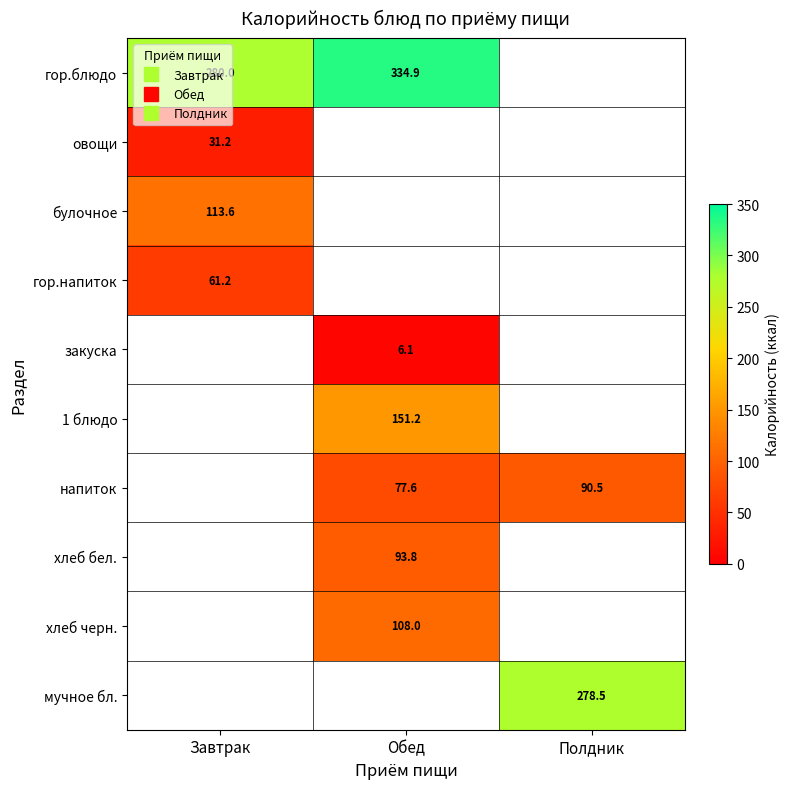

How many positive values does the гор.блюдо series have?

2